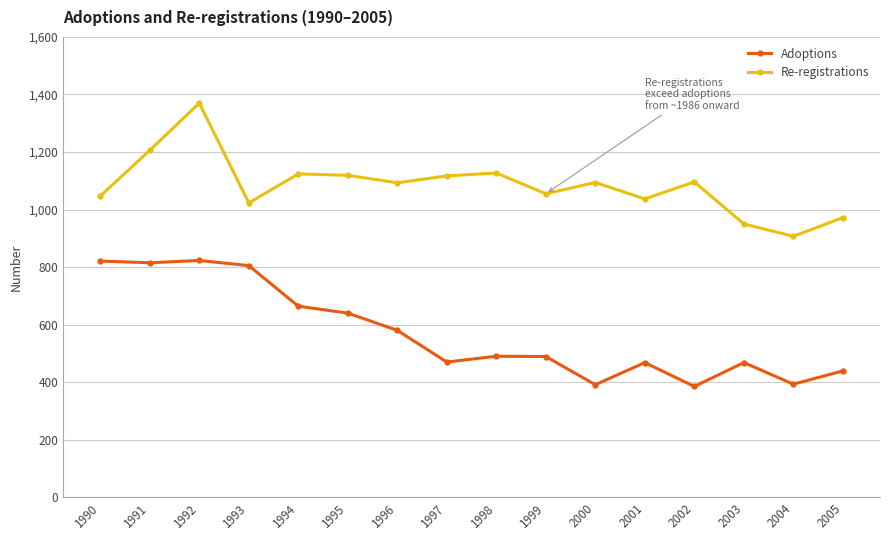

True or false: Adoptions and Re-registrations intersect in this chart.

False